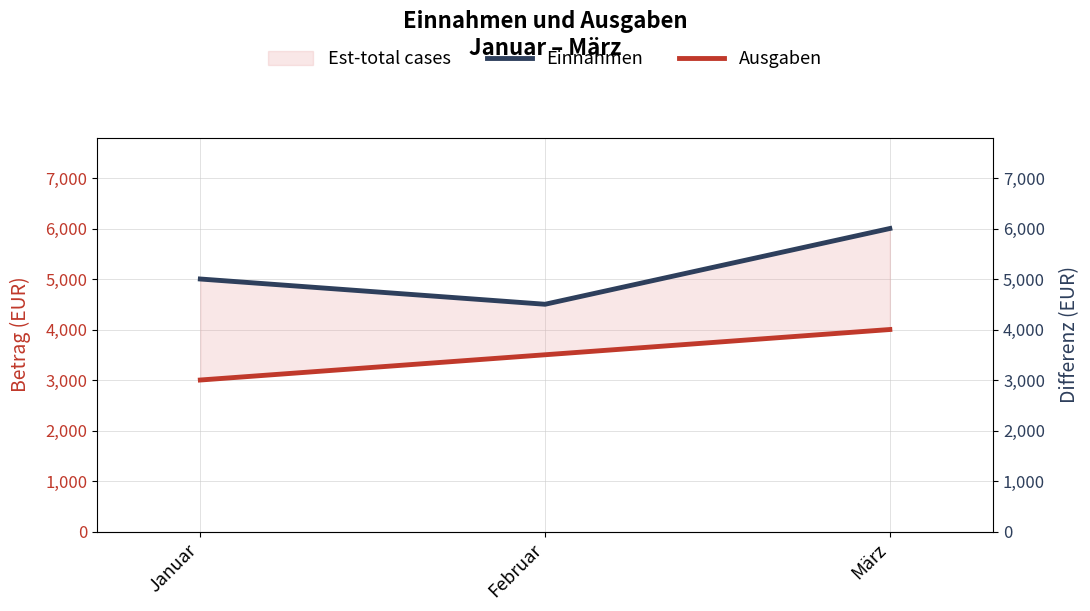

The value of Einnahmen at Januar is 5000. True or false?

True